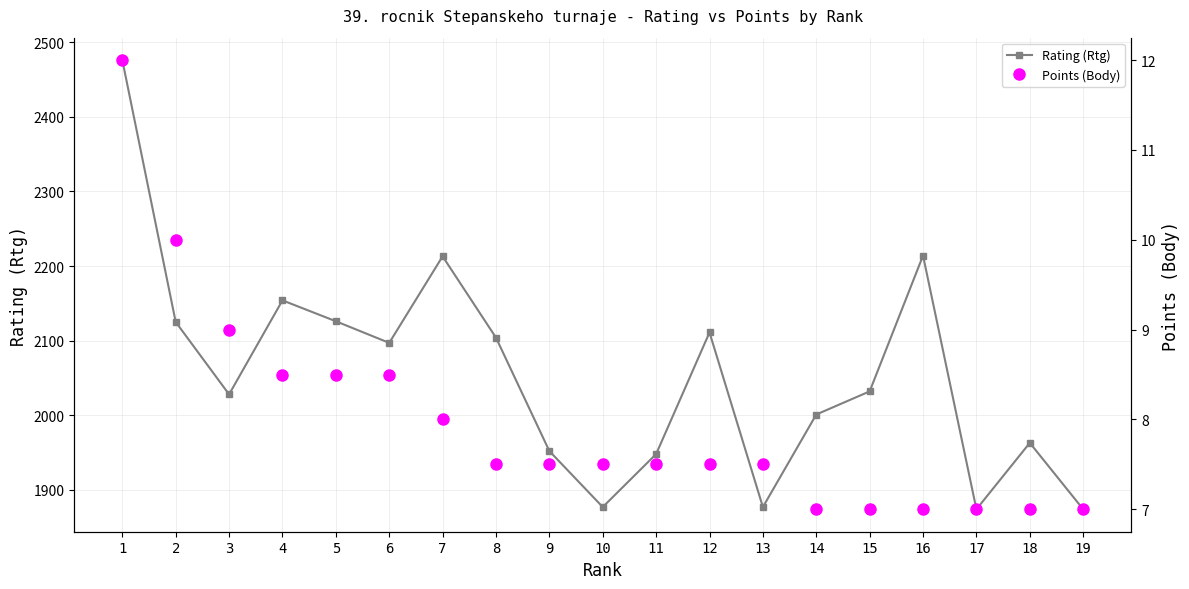

True or false: Rating (Rtg) and Points (Body) cross at least once.

False